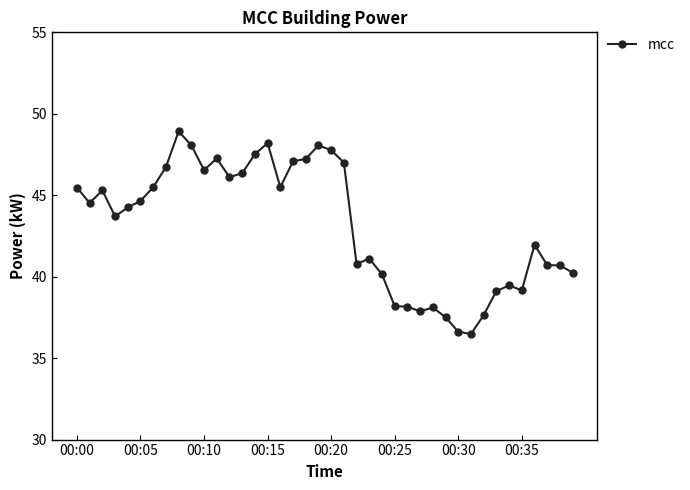

What is the sum of all values?

1725.7